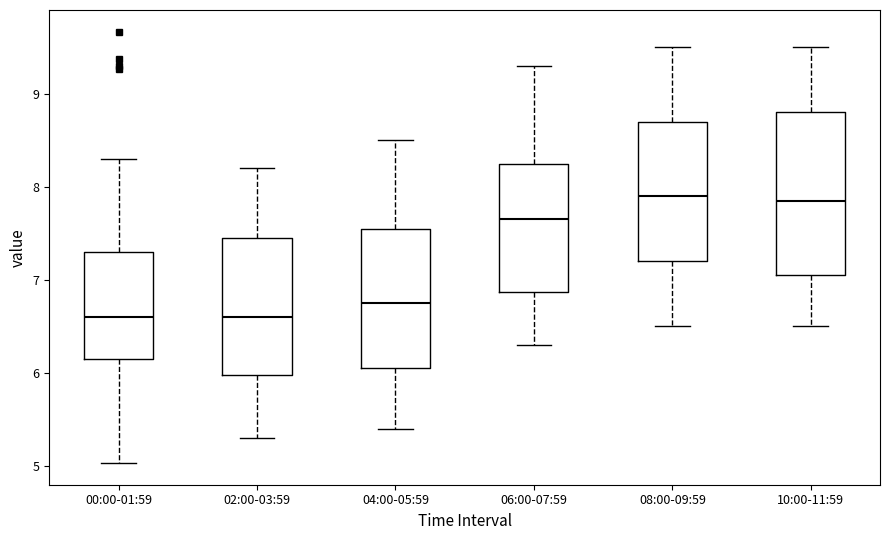

Reading left to right, read every box against the y-axis: the position of its median line, the range the box covers, and the ends of its whiskers. The values are not printed on the chart, so give them approximately, as read against the axis.

00:00-01:59: median 6.6, box 6.2 to 7.3, whiskers 5.0 to 8.3
02:00-03:59: median 6.6, box 6.0 to 7.5, whiskers 5.3 to 8.2
04:00-05:59: median 6.8, box 6.1 to 7.6, whiskers 5.4 to 8.5
06:00-07:59: median 7.7, box 6.9 to 8.3, whiskers 6.3 to 9.3
08:00-09:59: median 7.9, box 7.2 to 8.7, whiskers 6.5 to 9.5
10:00-11:59: median 7.9, box 7.1 to 8.8, whiskers 6.5 to 9.5